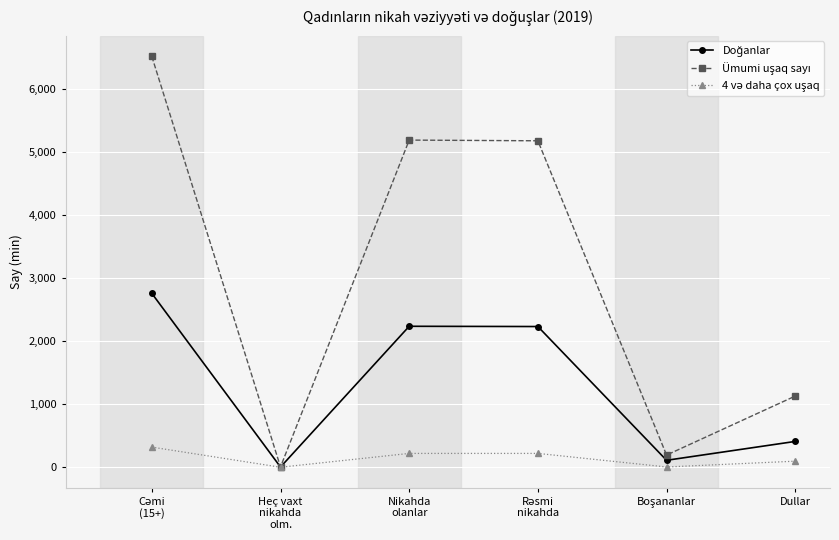

How many lines are shown in the chart?

3